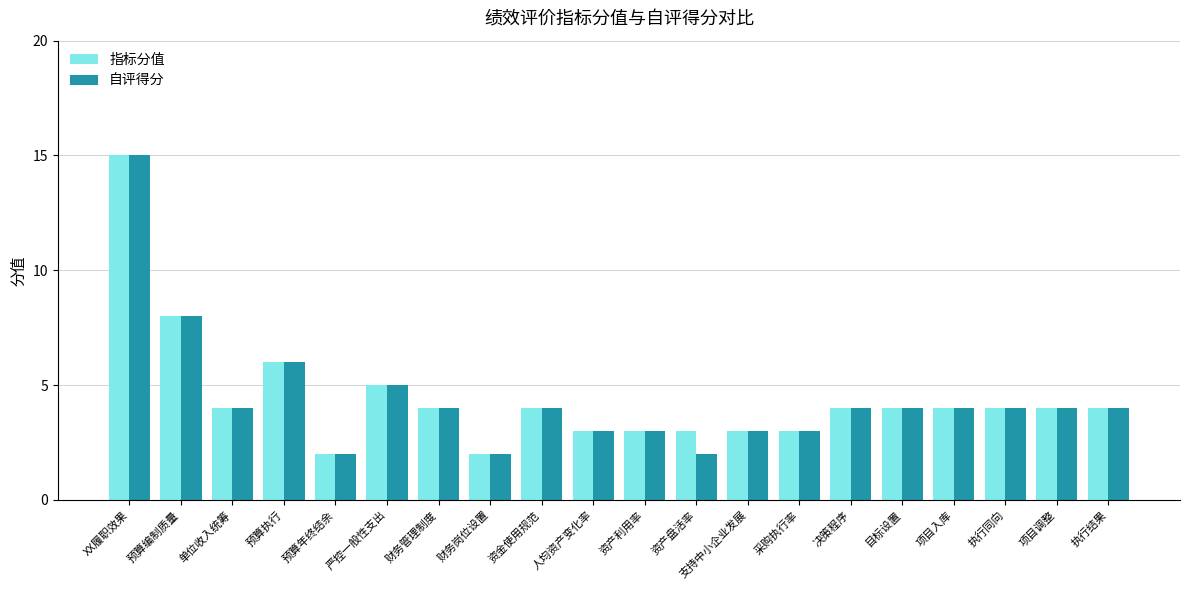

Does the chart contain stacked bars?

No